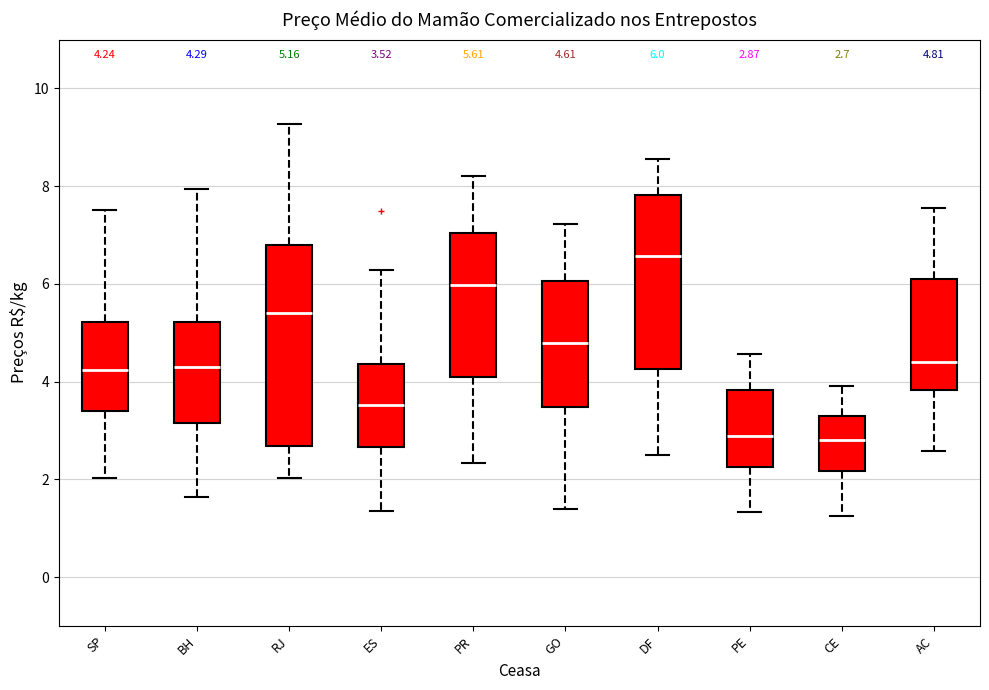

Which box has the highest median line?

DF